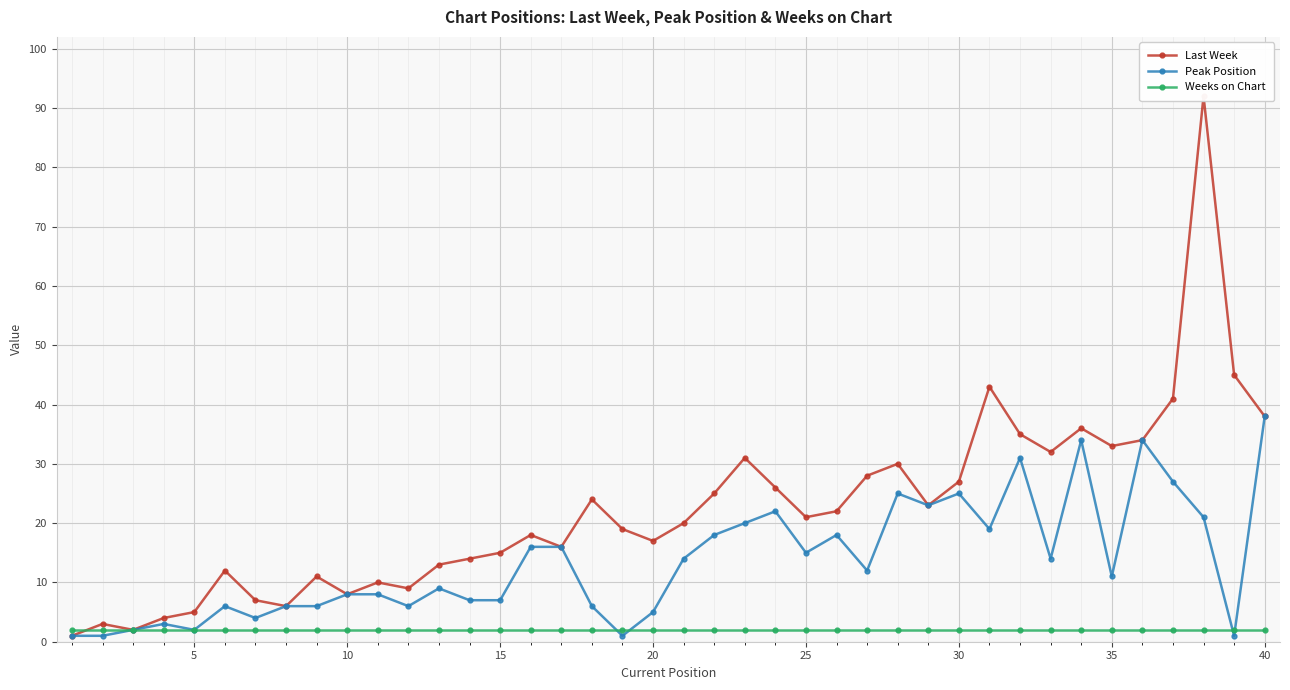

At which label does Peak Position reach its peak?

40